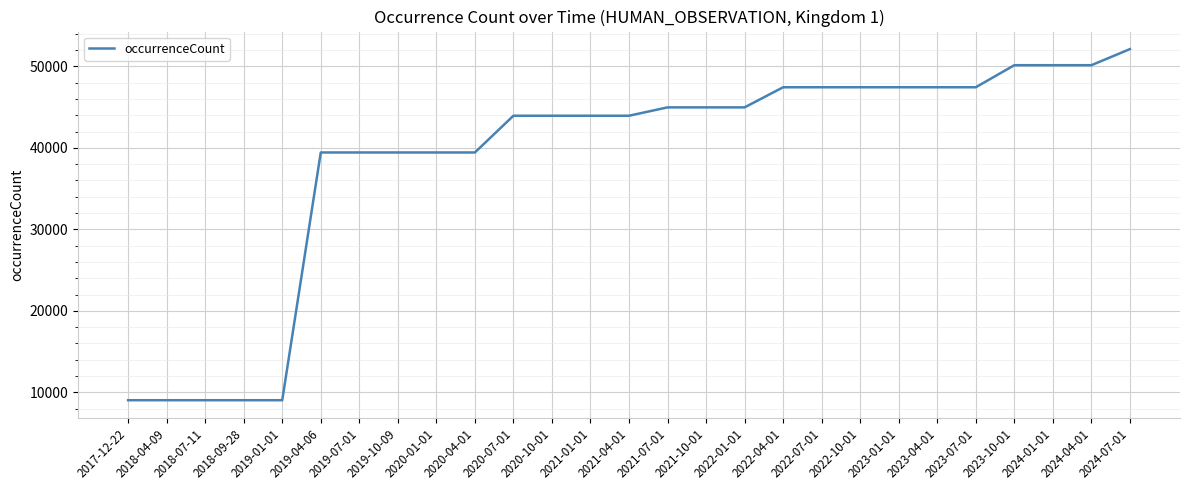

Approximately how many times larger is the value at 2023-07-01 compared to 2017-12-22?

5.3